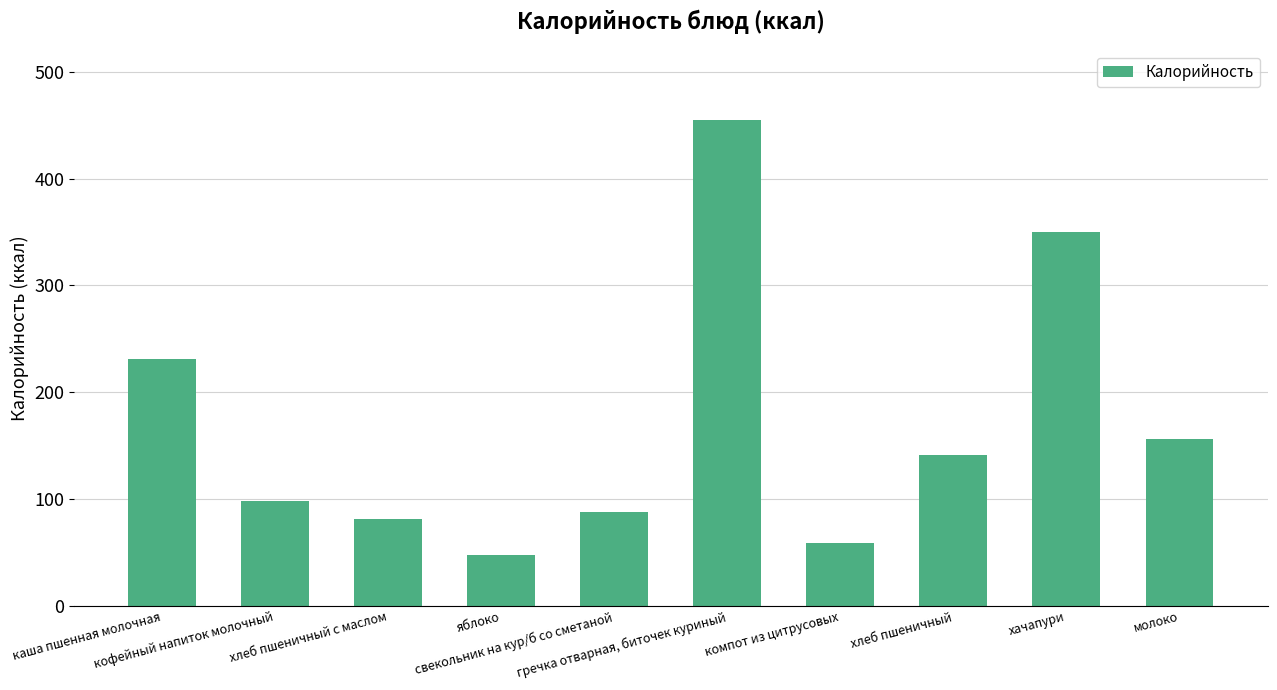

How many distinct data groups are displayed?

1